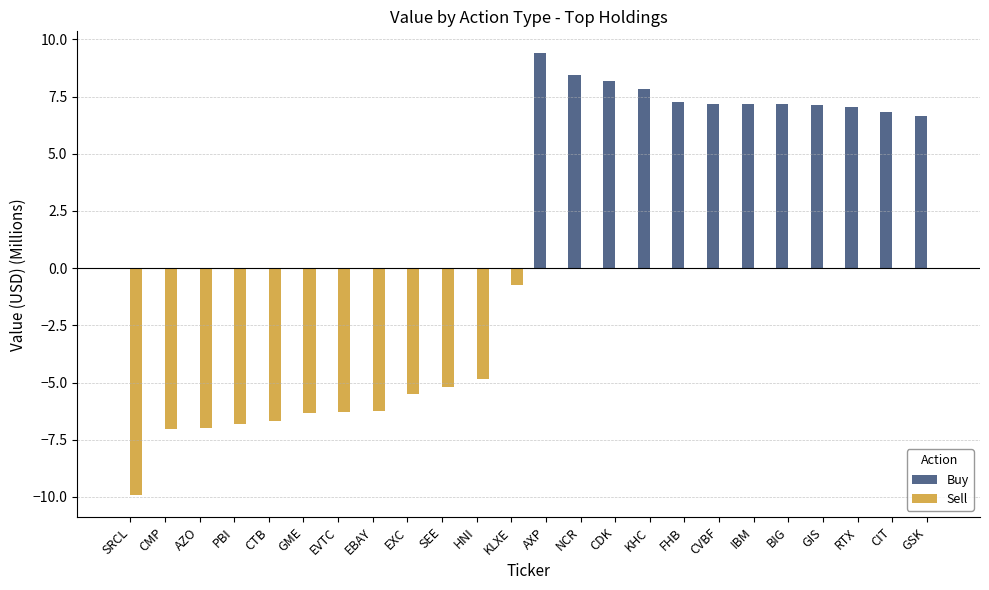

How many distinct data groups are displayed?

2